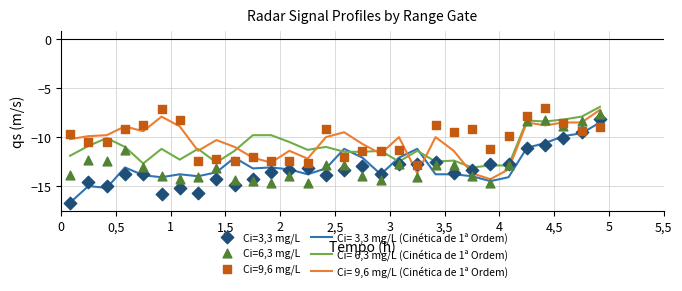

At how many categories does at least one series exceed -16?

30